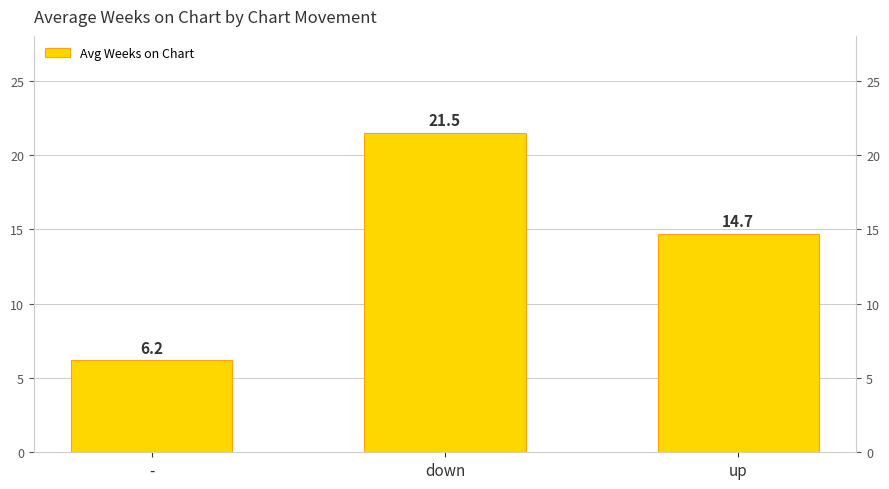

List the labels in order of value, smallest first.

-, up, down